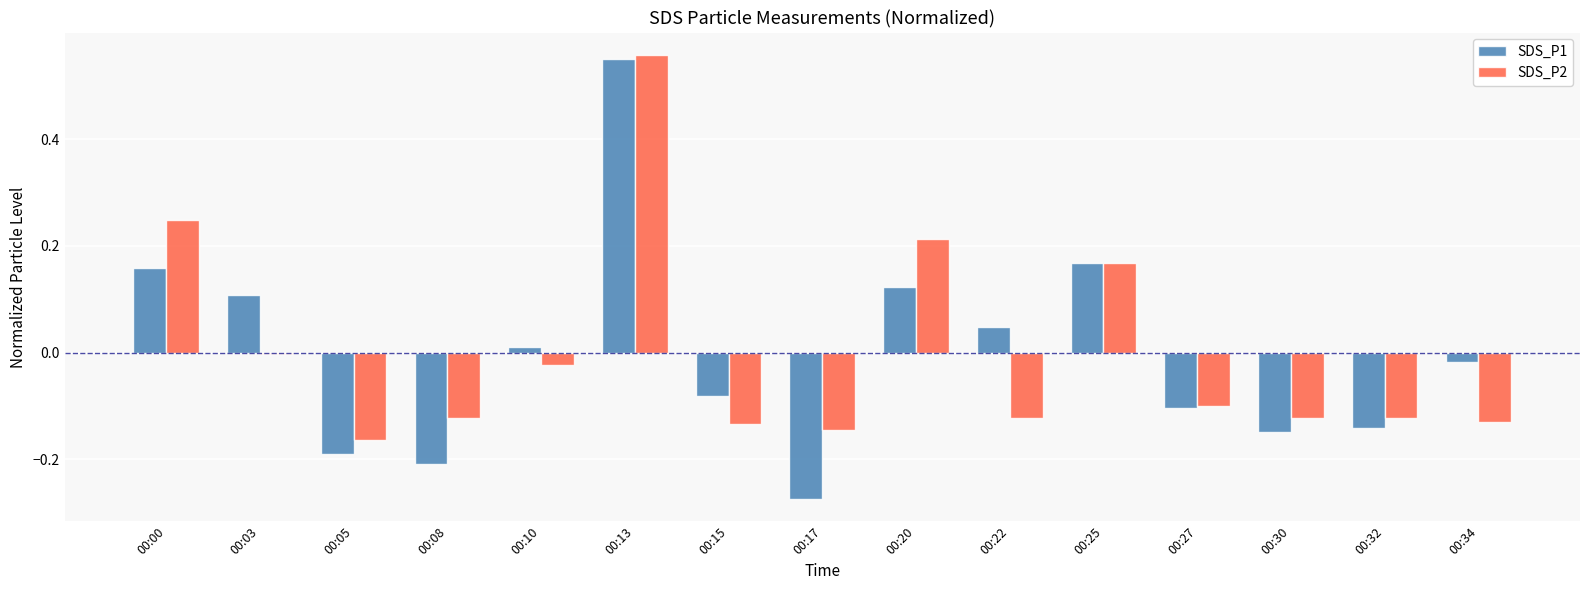

Is the value of SDS_P2 at 00:03 greater than the value of SDS_P1 at 00:30?

Yes